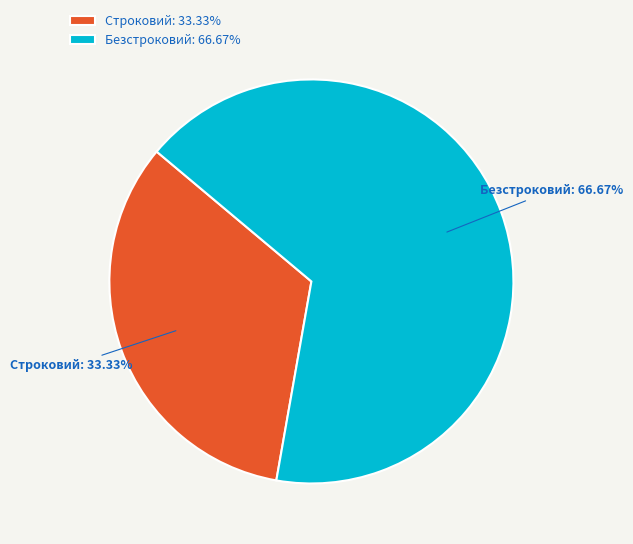

How many segments does this pie chart have?

2